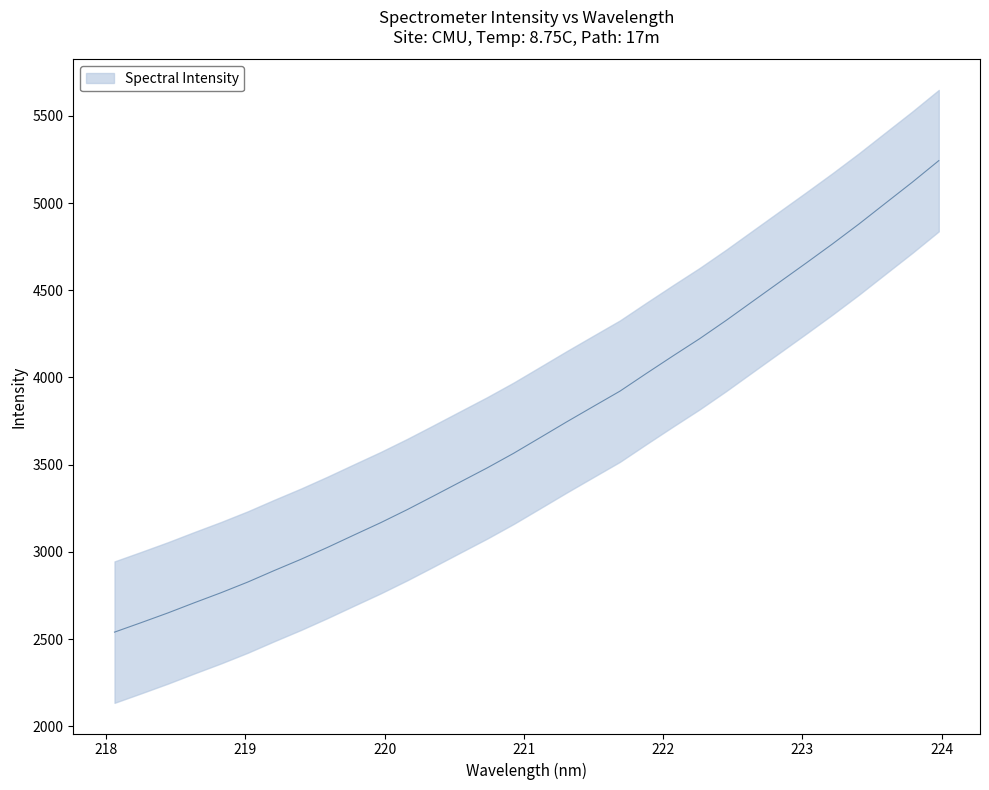

True or false: the data has more than 0 interior local peaks.

False